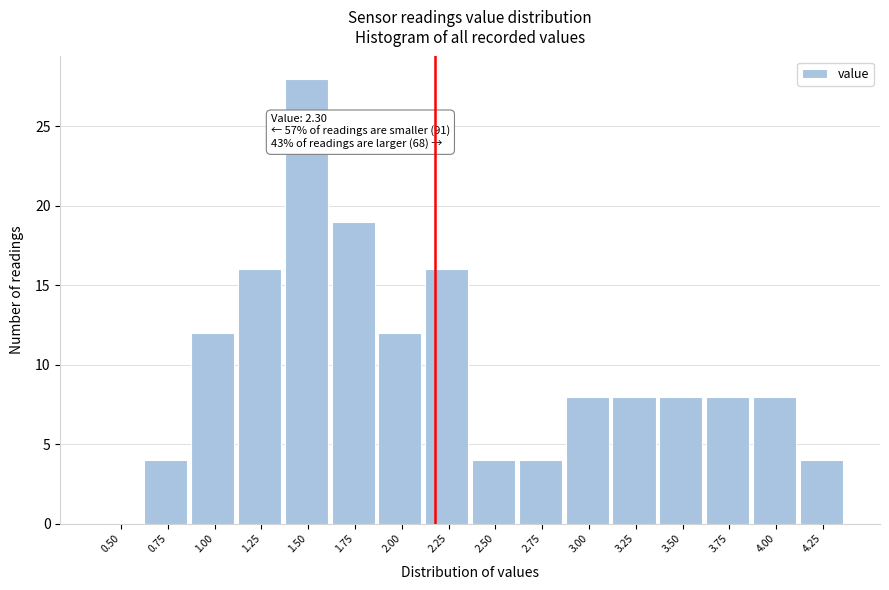

Reading left to right, what are all the values shown in this chart?

0.50=0	0.75=4	1.00=12	1.25=16	1.50=28	1.75=19	2.00=12	2.25=16	2.50=4	2.75=4	3.00=8	3.25=8	3.50=8	3.75=8	4.00=8	4.25=4